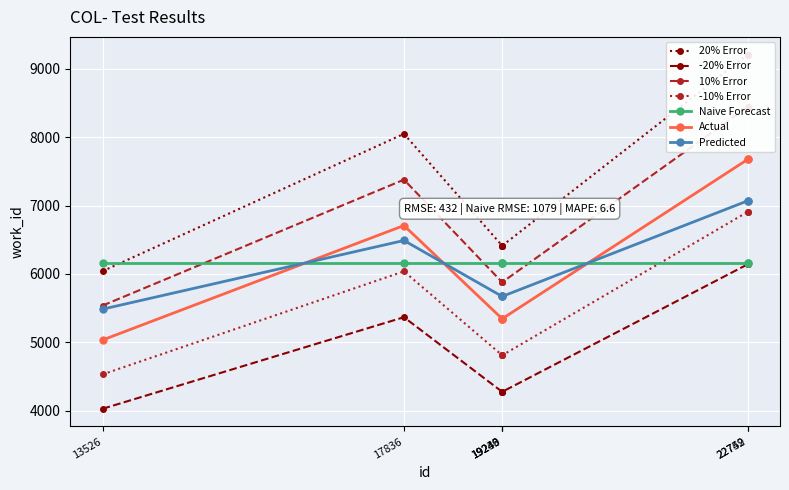

Rank the categories by value from lowest to highest.

13526, 19239, 19240, 19243, 17836, 22749, 22752